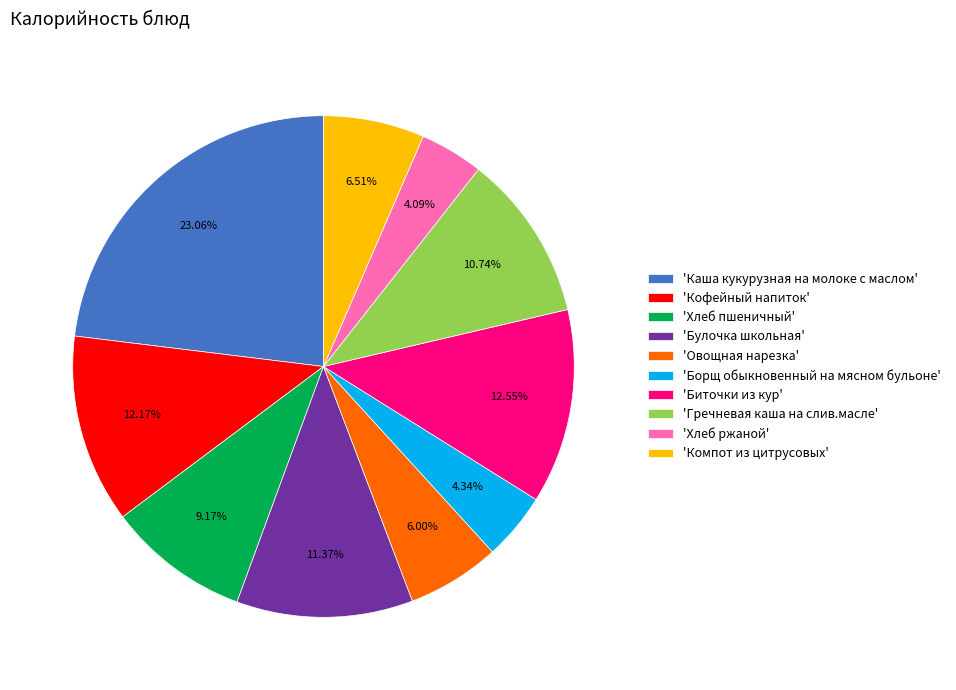

What is the largest slice in the pie chart?

'Каша кукурузная на молоке с маслом'